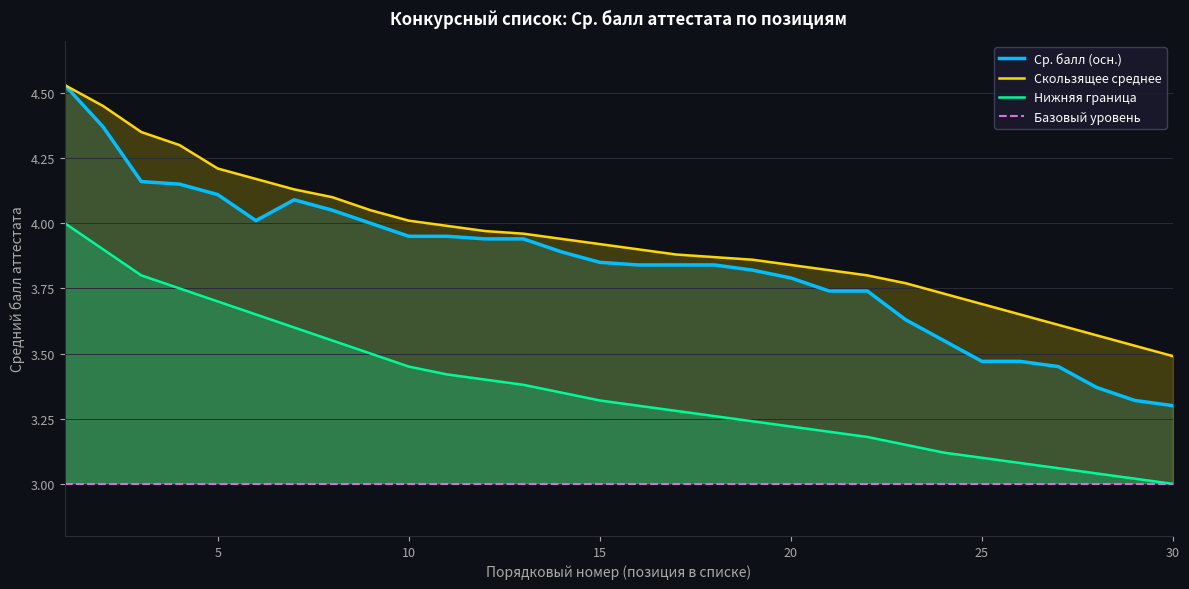

How many distinct data groups are displayed?

4